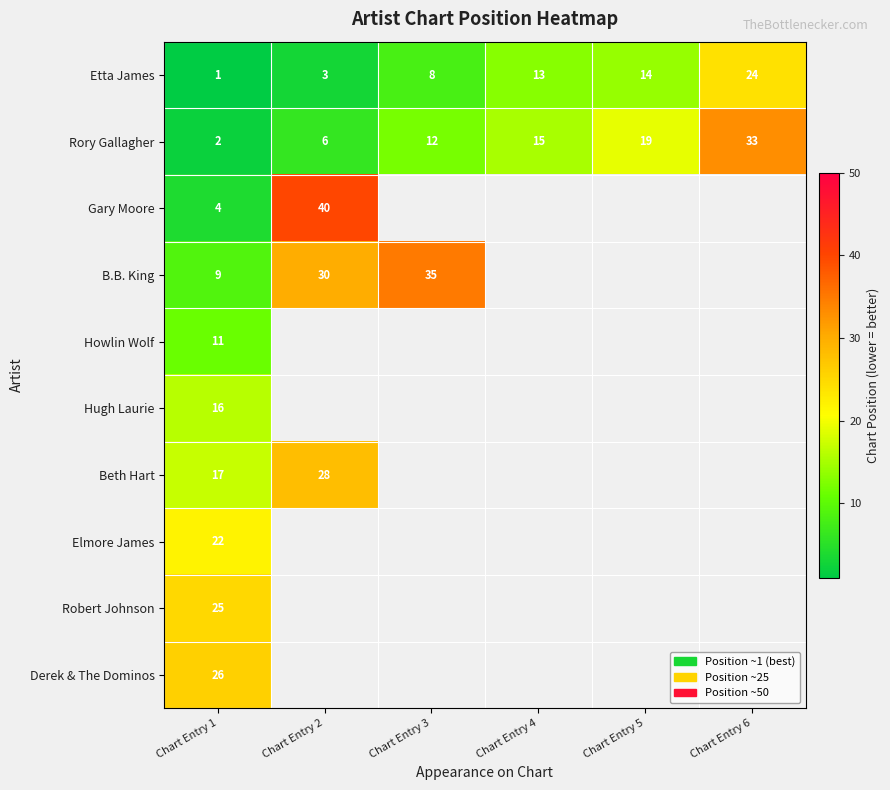

Rank the categories by Rory Gallagher value from highest to lowest.

Chart Entry 6, Chart Entry 5, Chart Entry 4, Chart Entry 3, Chart Entry 2, Chart Entry 1